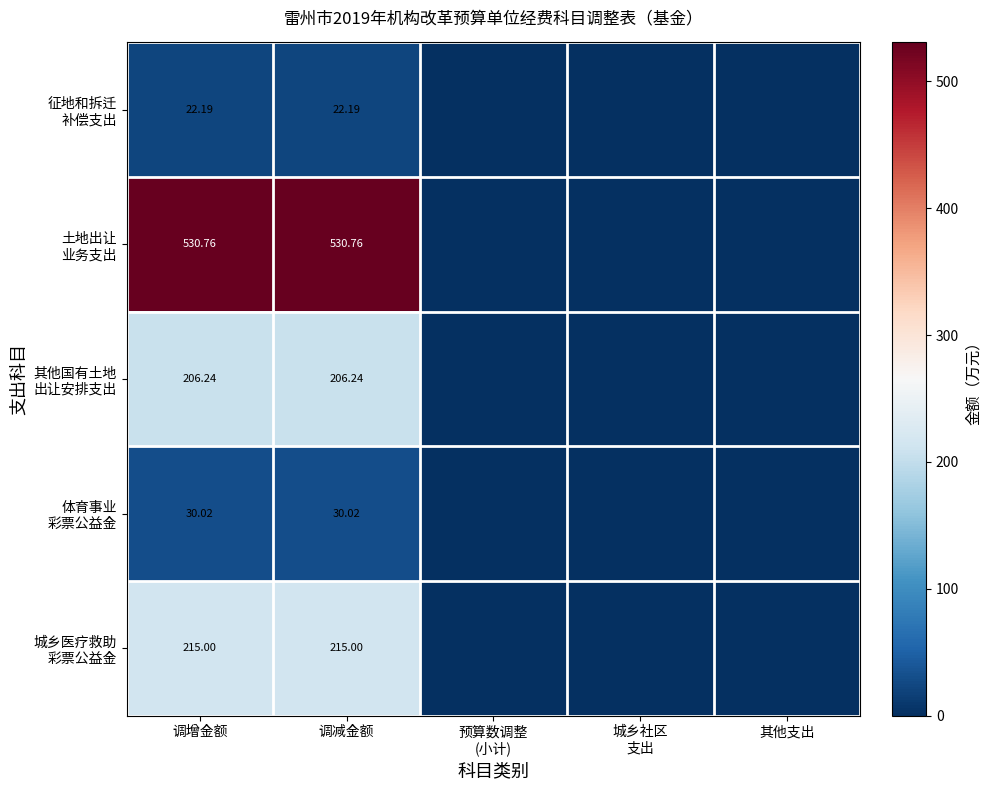

Rank the series by their maximum value, from highest to lowest.

土地出让 业务支出, 城乡医疗救助 彩票公益金, 其他国有土地 出让安排支出, 体育事业 彩票公益金, 征地和拆迁 补偿支出